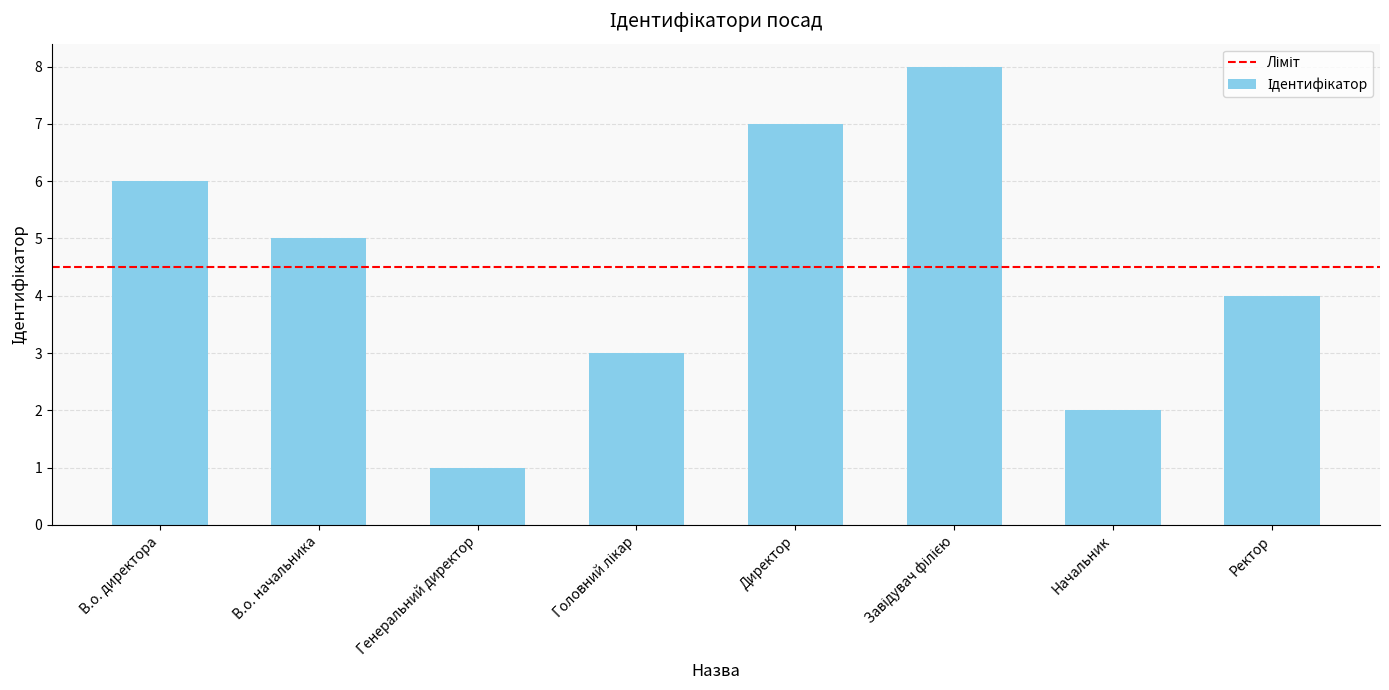

True or false: the data shows 3 at Начальник.

False